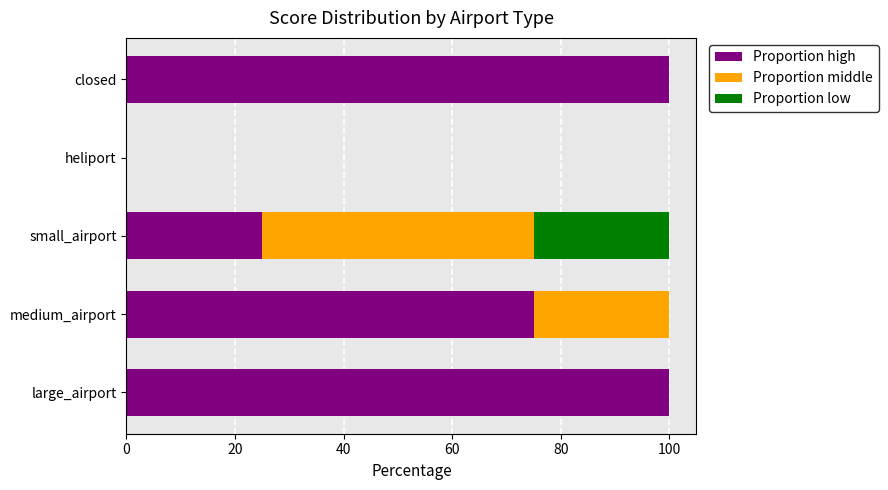

What is the highest value of the Proportion high series?

100